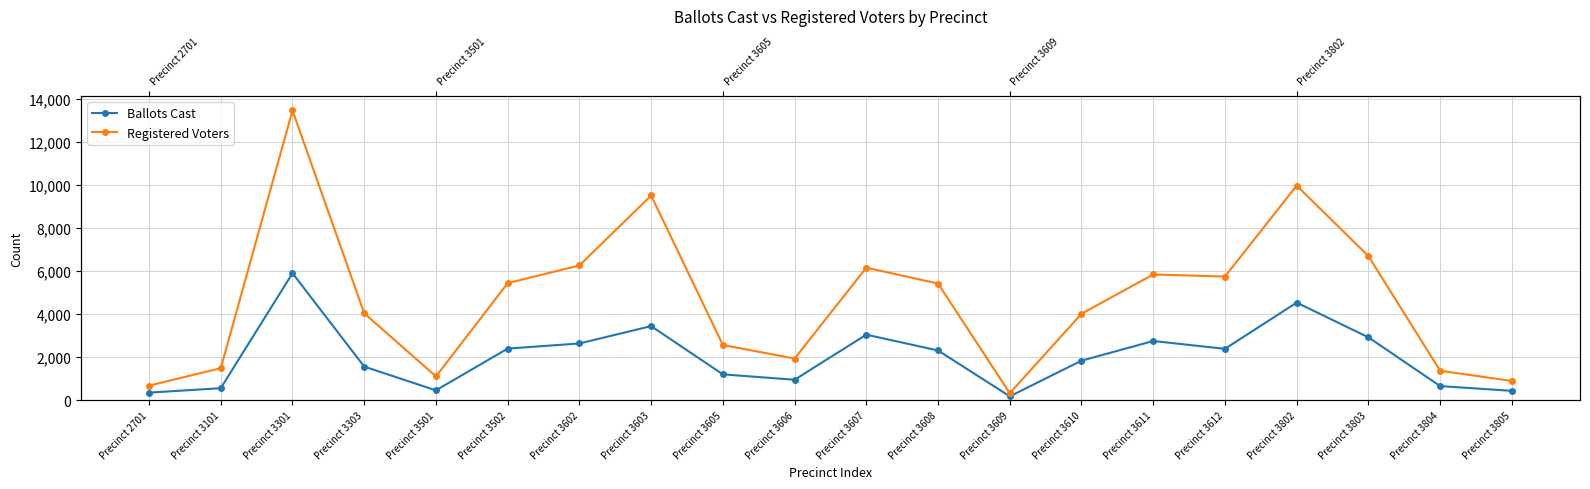

What is the highest value of the Ballots Cast series?

5900